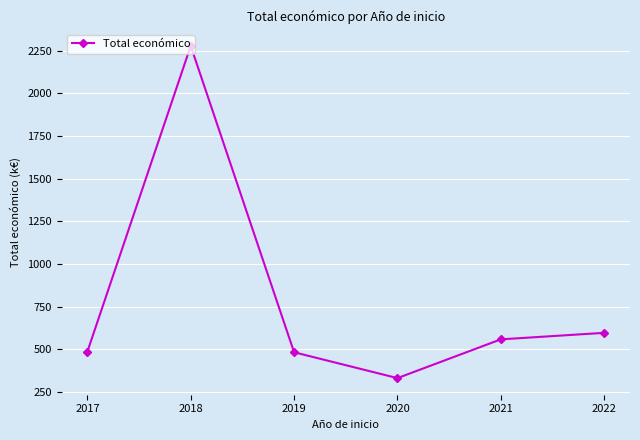

The chart shows a value of 331.5 at 2020. True or false?

True